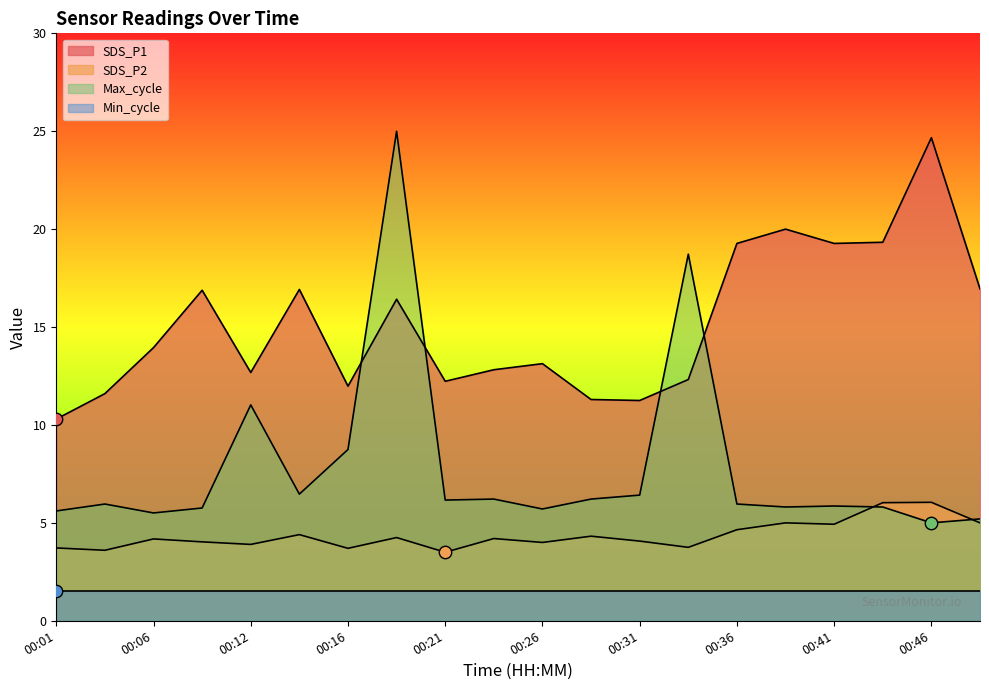

Which series has the largest Y range (max minus min)?

Max_cycle